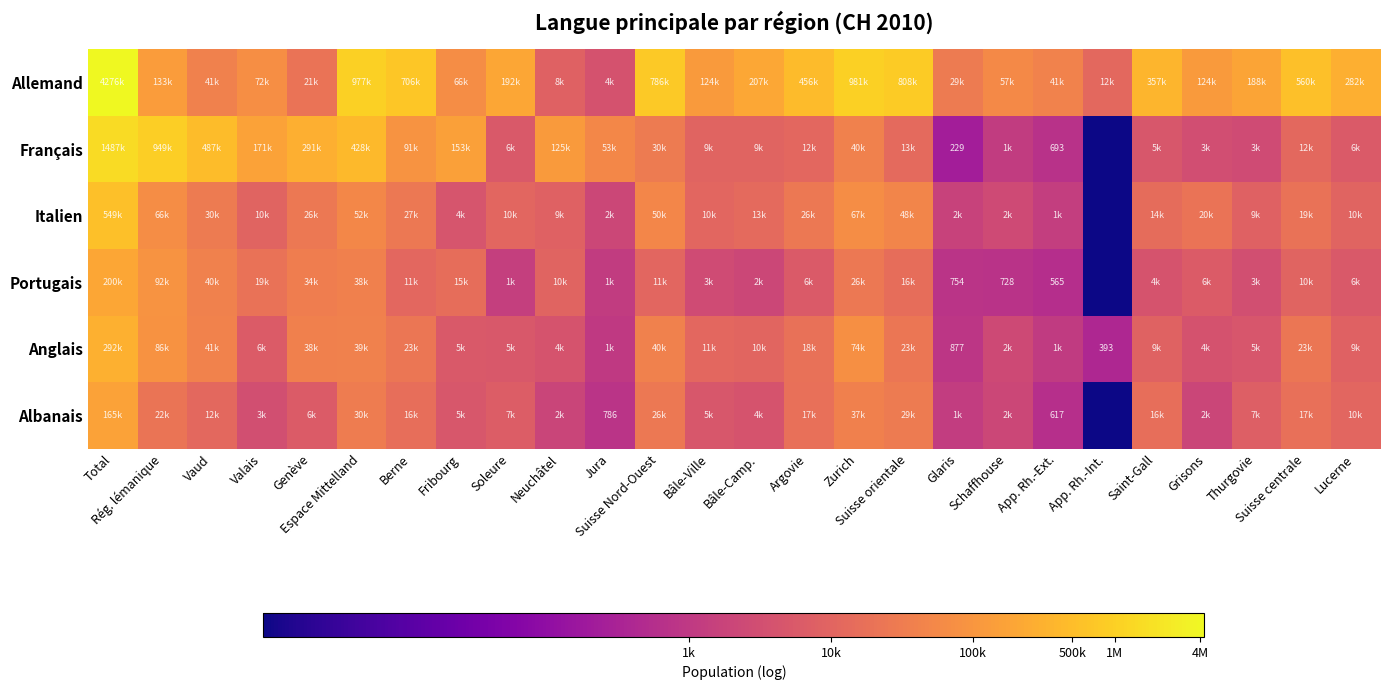

Rank the series by their maximum value, from highest to lowest.

Allemand, Français, Italien, Anglais, Portugais, Albanais